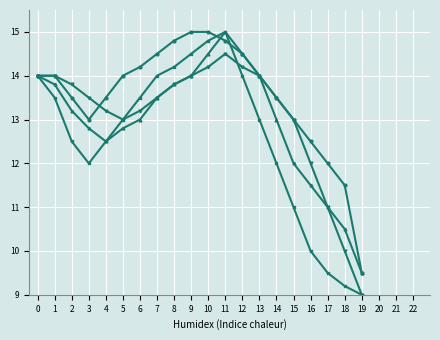

At which category is the sum across all series the highest?

11